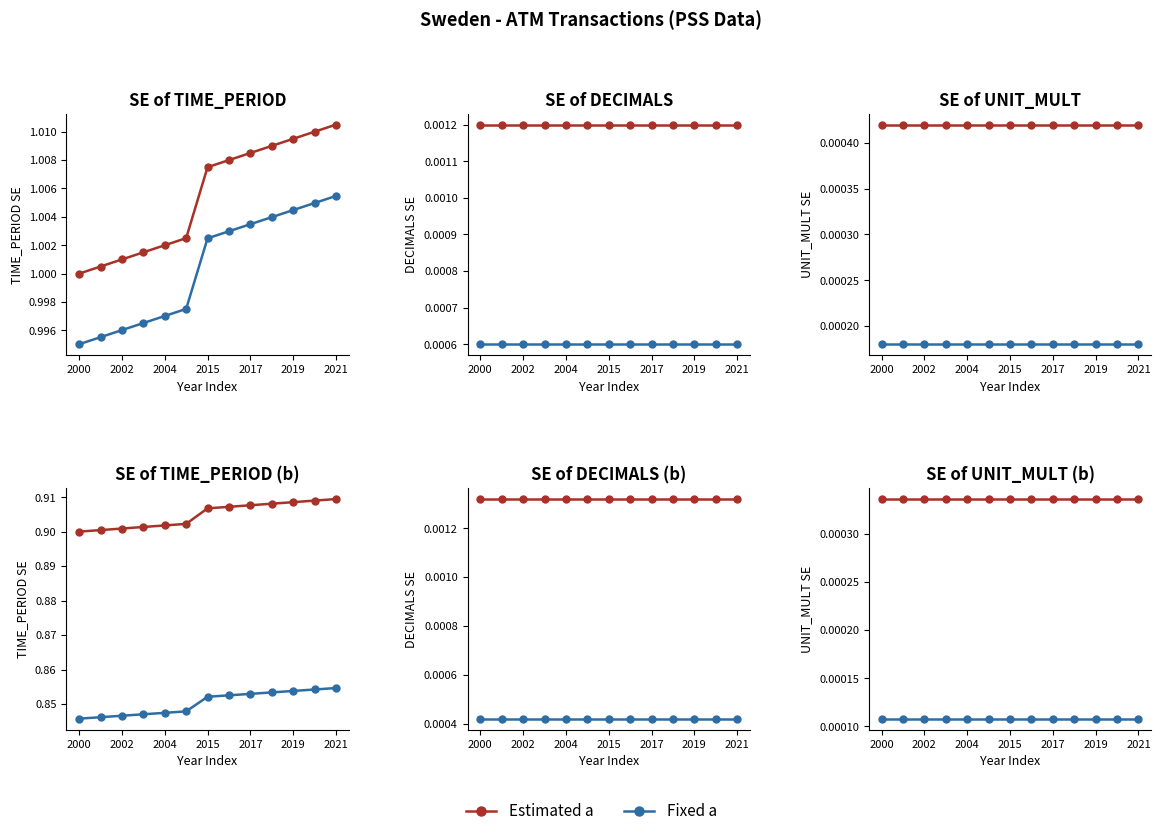

Which series changed the most between 2021 and 11?

Estimated a